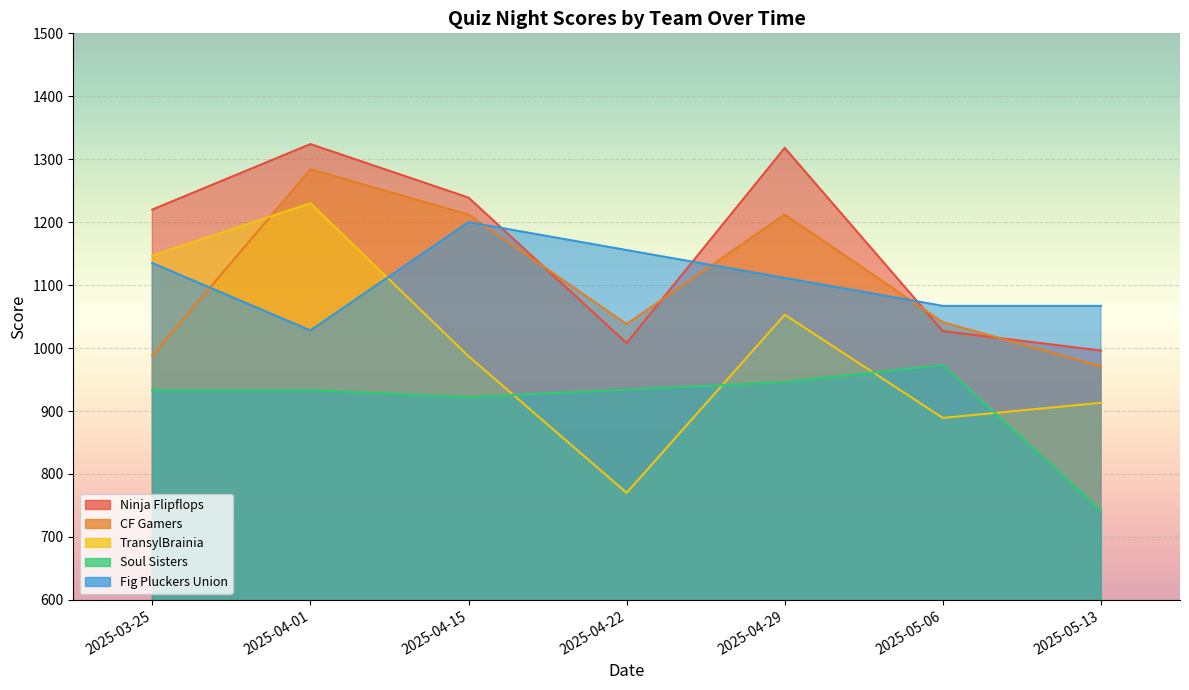

What is the highest value of the Ninja Flipflops series?

1324